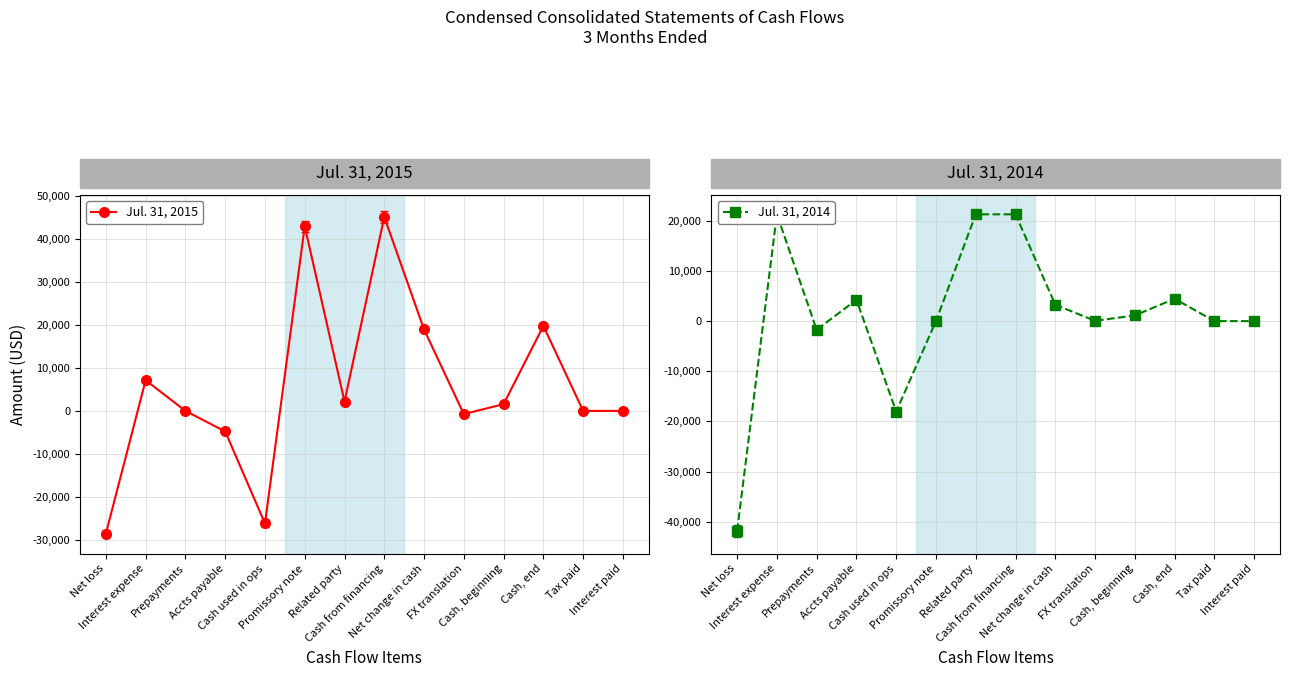

The Jul. 31, 2015 series shows 1582 at Cash, beginning. True or false?

True